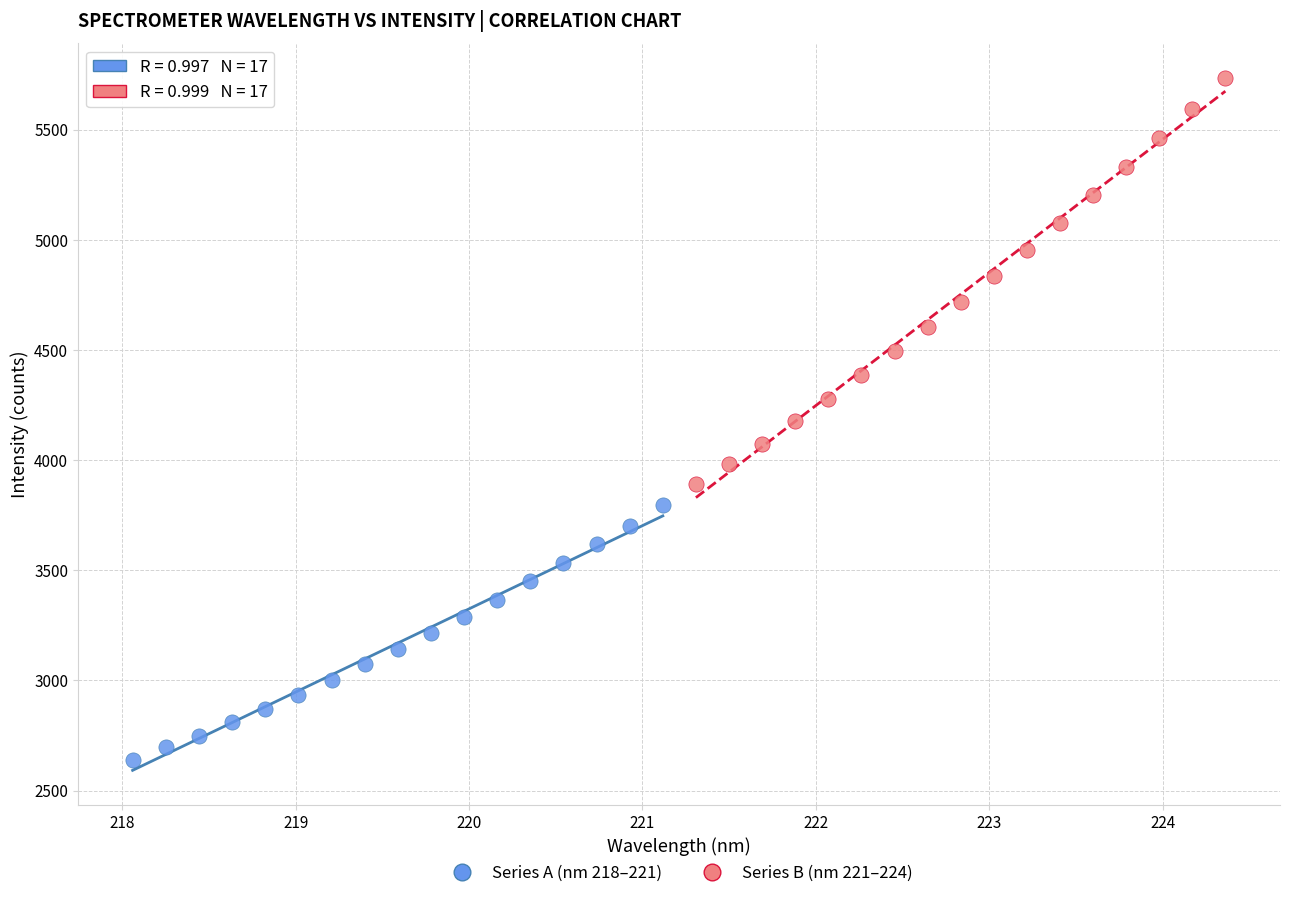

Which series has the largest Y range (max minus min)?

Series B (nm 221–224)